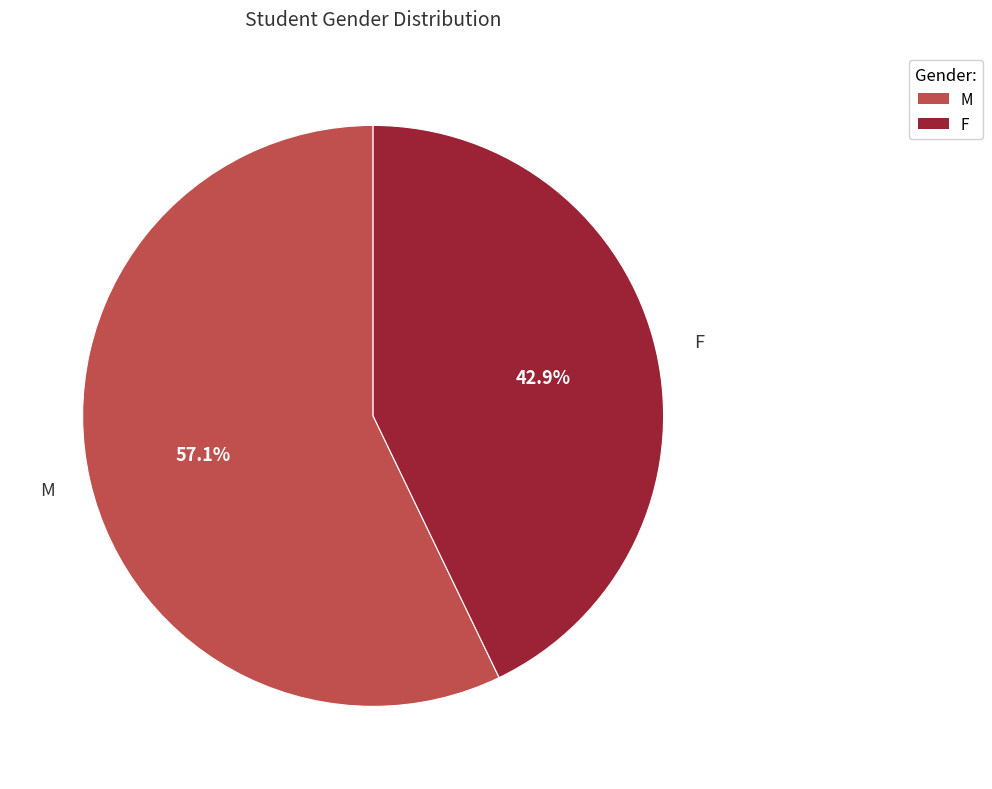

What is the largest slice in the pie chart?

M